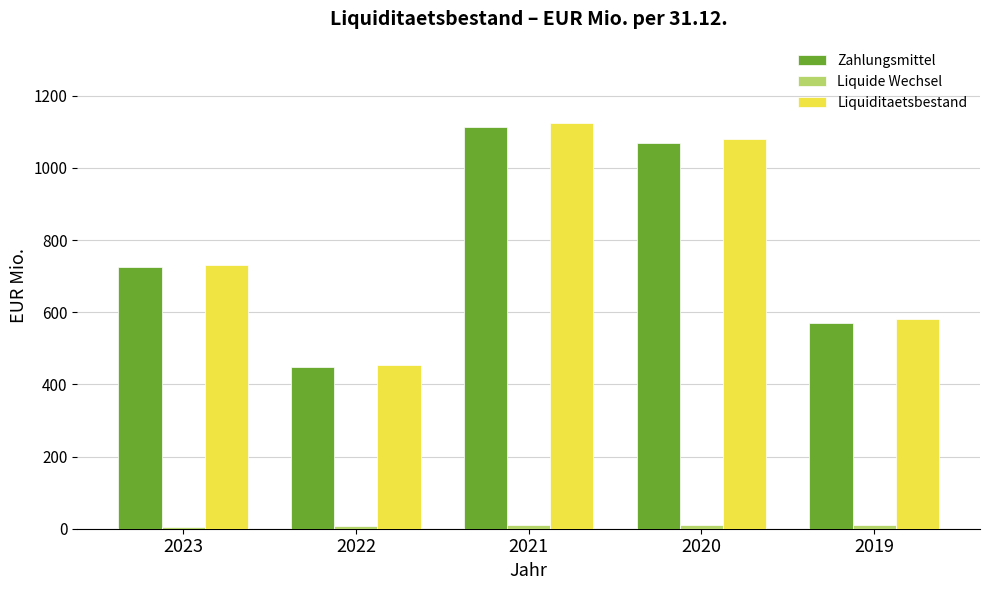

The Liquiditaetsbestand series shows 581.0 at 2019. True or false?

True